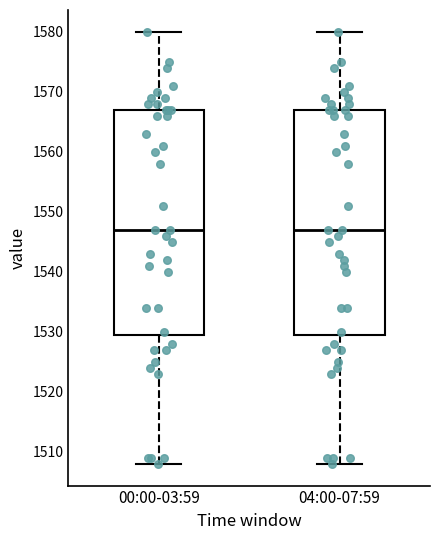

Reading left to right, transcribe this box plot: for each box, give where its median line is, the range the box spans, and where its two whiskers end, as read against the y-axis. The values are not printed on the chart, so give them approximately, as read against the axis.

00:00-03:59: median 1547, box 1530 to 1567, whiskers 1508 to 1580
04:00-07:59: median 1547, box 1530 to 1567, whiskers 1508 to 1580